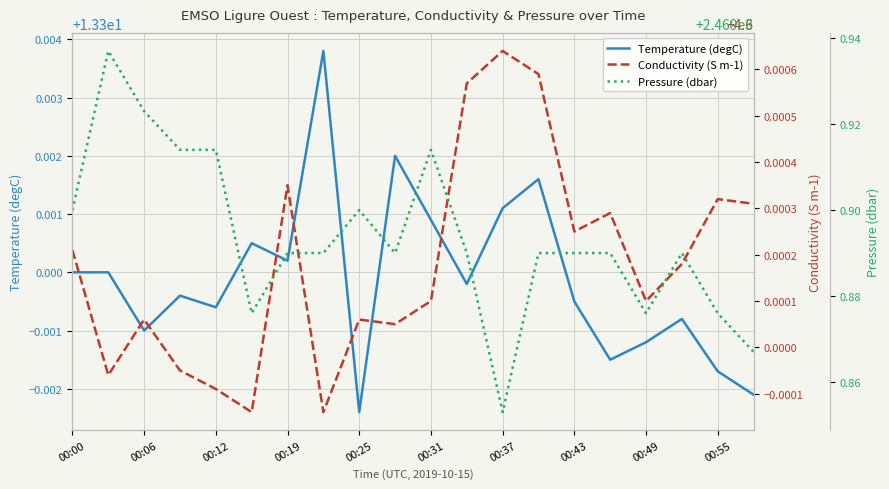

What is the spread (max minus min) of values at 15?

2465.3